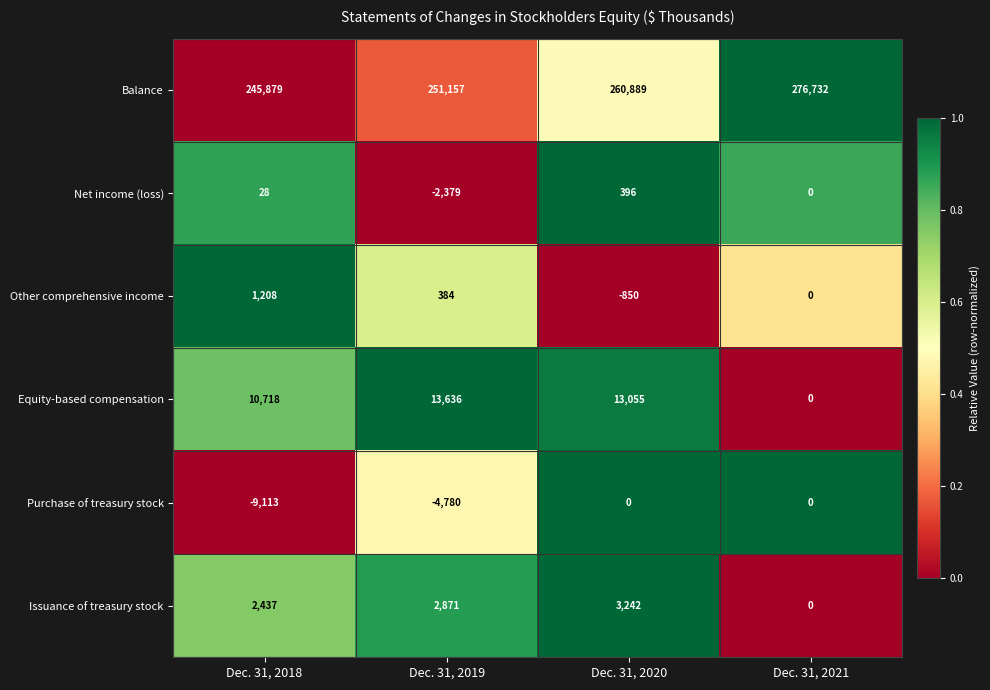

At which label is Issuance of treasury stock closest to 1621?

Dec. 31, 2018